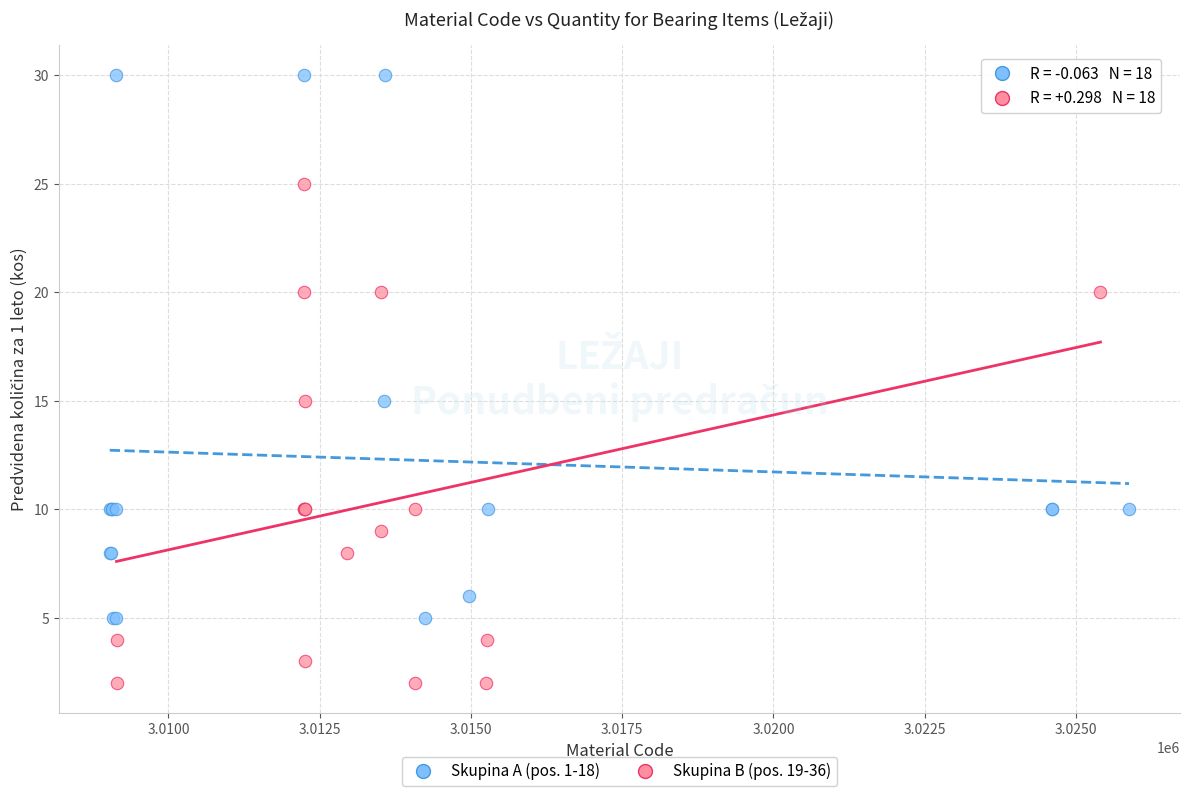

Which series contains the lowest Y value?

Skupina B (pos. 19-36)